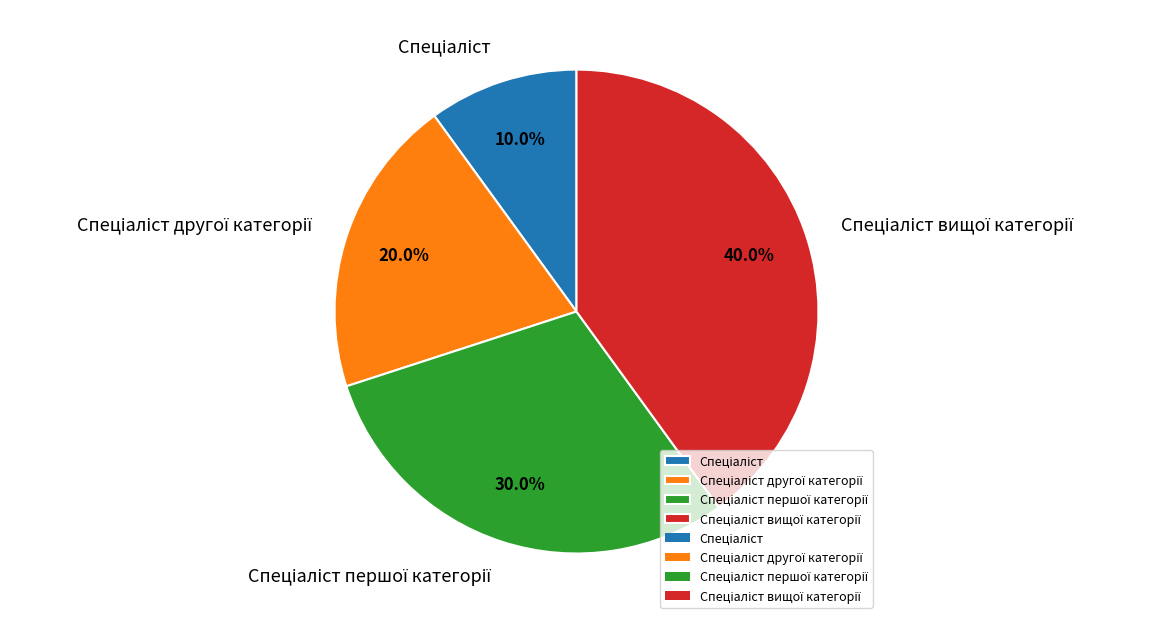

Is there any slice that represents more than half of the pie?

No